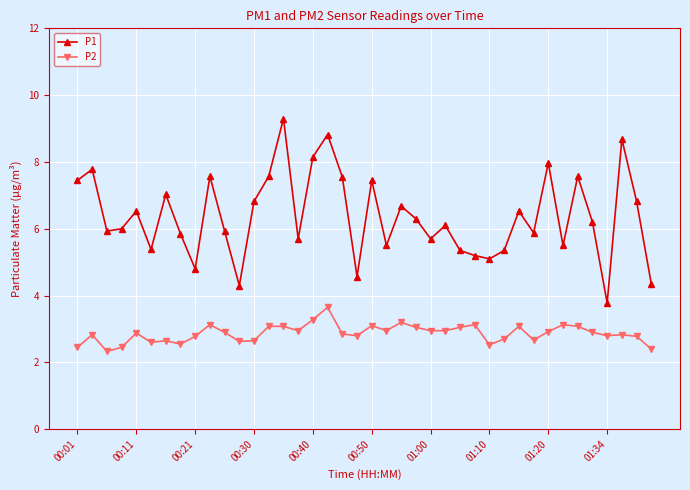

Which series has the largest total across all categories?

P1